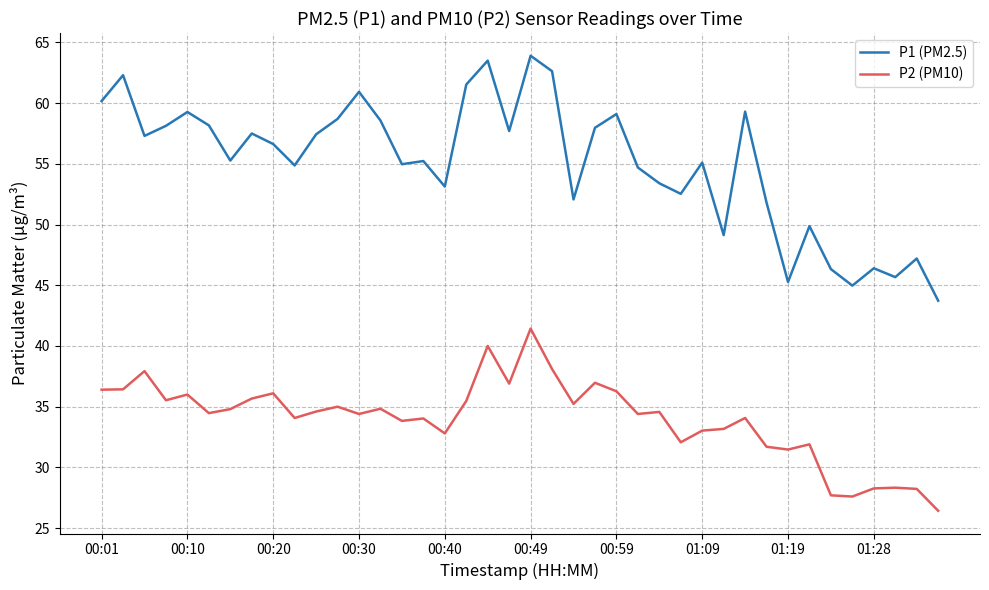

Which series has the largest range (max minus min)?

P1 (PM2.5)